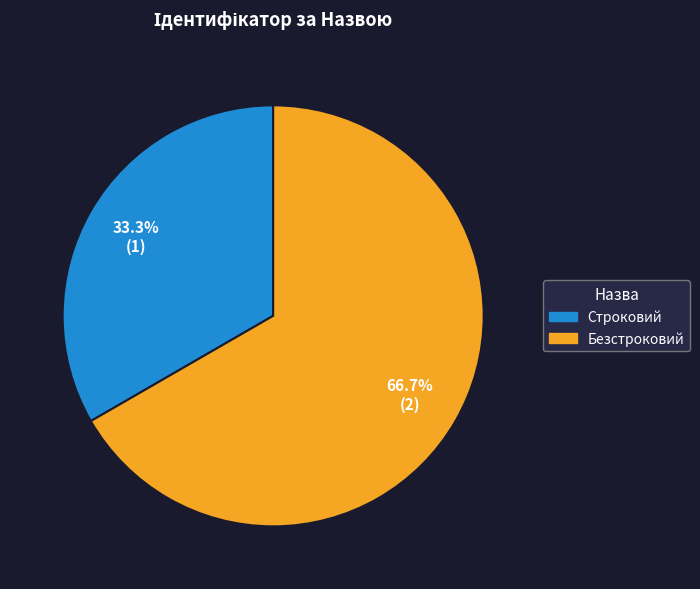

What percentage is the Строковий slice, to the nearest percent?

33%